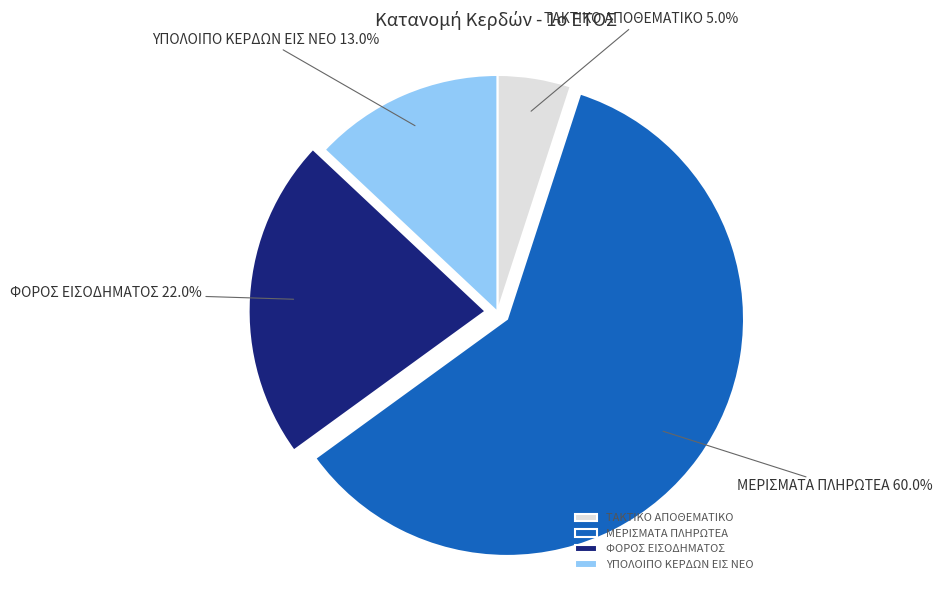

True or false: ΤΑΚΤΙΚΟ ΑΠΟΘΕΜΑΤΙΚΟ accounts for 1% of the total.

False